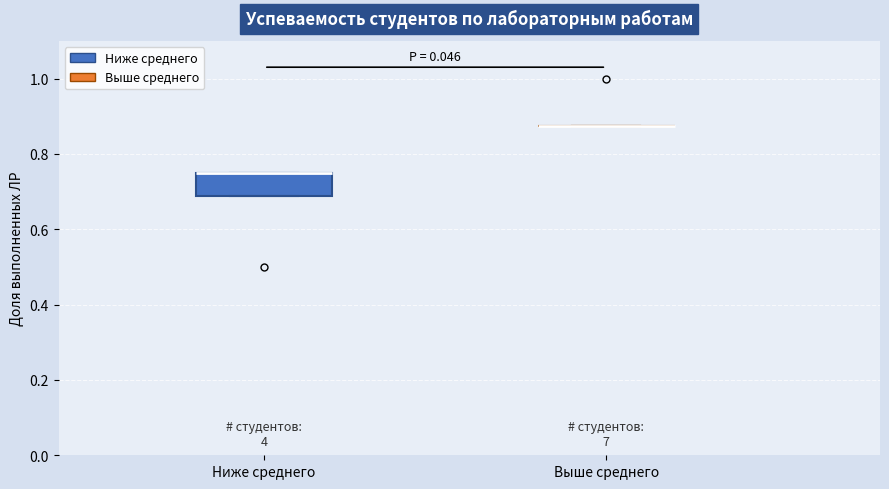

Comparing the boxes themselves (not the whiskers), which one is the tallest?

Ниже среднего